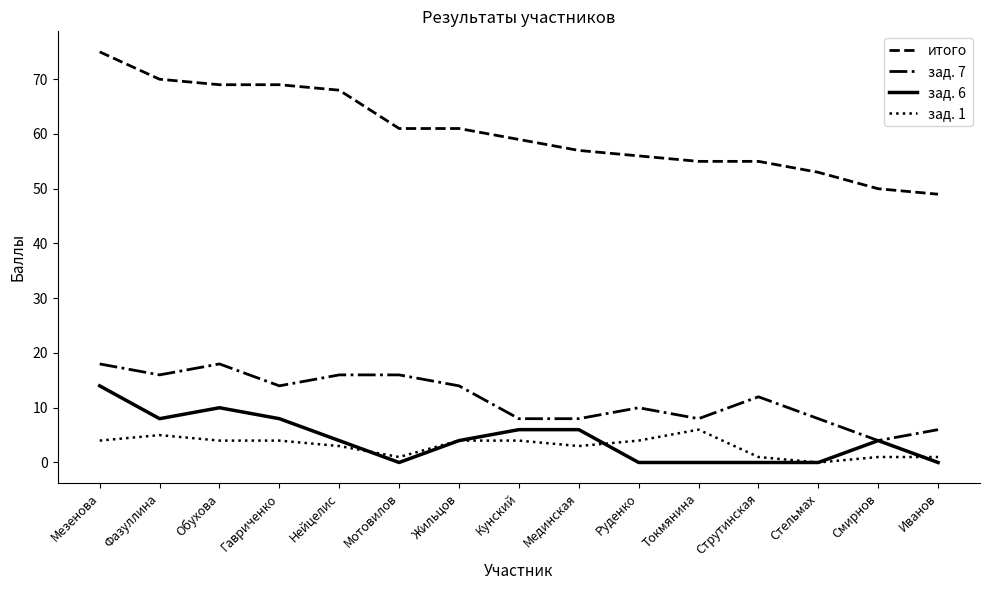

Reading left to right, extract all data points from this chart.

итого: Мезенова=75	Фазуллина=70	Обухова=69	Гавриченко=69	Нейцелис=68	Мотовилов=61	Жильцов=61	Кунский=59	Мединская=57	Руденко=56	Токмянина=55	Струтинская=55	Стельмах=53	Смирнов=50	Иванов=49
зад. 7: Мезенова=18	Фазуллина=16	Обухова=18	Гавриченко=14	Нейцелис=16	Мотовилов=16	Жильцов=14	Кунский=8	Мединская=8	Руденко=10	Токмянина=8	Струтинская=12	Стельмах=8	Смирнов=4	Иванов=6
зад. 6: Мезенова=14	Фазуллина=8	Обухова=10	Гавриченко=8	Нейцелис=4	Мотовилов=0	Жильцов=4	Кунский=6	Мединская=6	Руденко=0	Токмянина=0	Струтинская=0	Стельмах=0	Смирнов=4	Иванов=0
зад. 1: Мезенова=4	Фазуллина=5	Обухова=4	Гавриченко=4	Нейцелис=3	Мотовилов=1	Жильцов=4	Кунский=4	Мединская=3	Руденко=4	Токмянина=6	Струтинская=1	Стельмах=0	Смирнов=1	Иванов=1